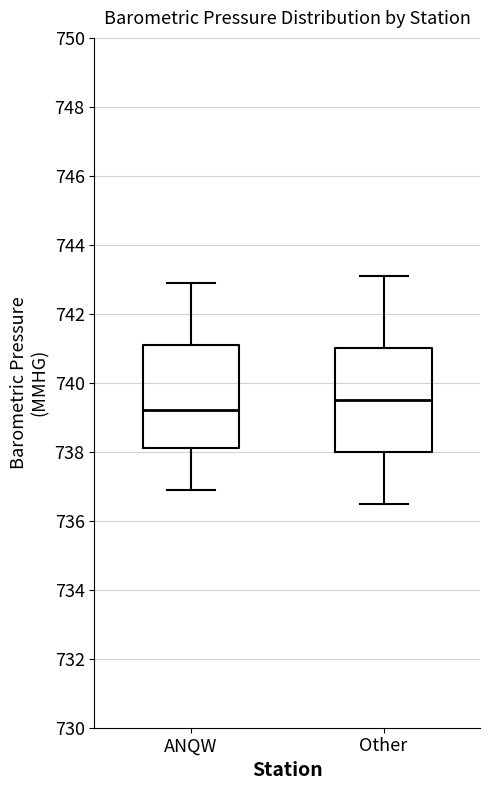

Which box has the highest median line?

Other